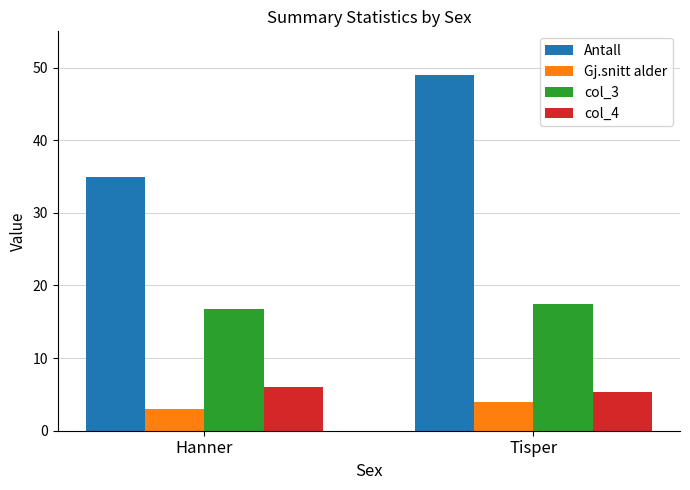

How many data points in col_4 are less than 6?

1